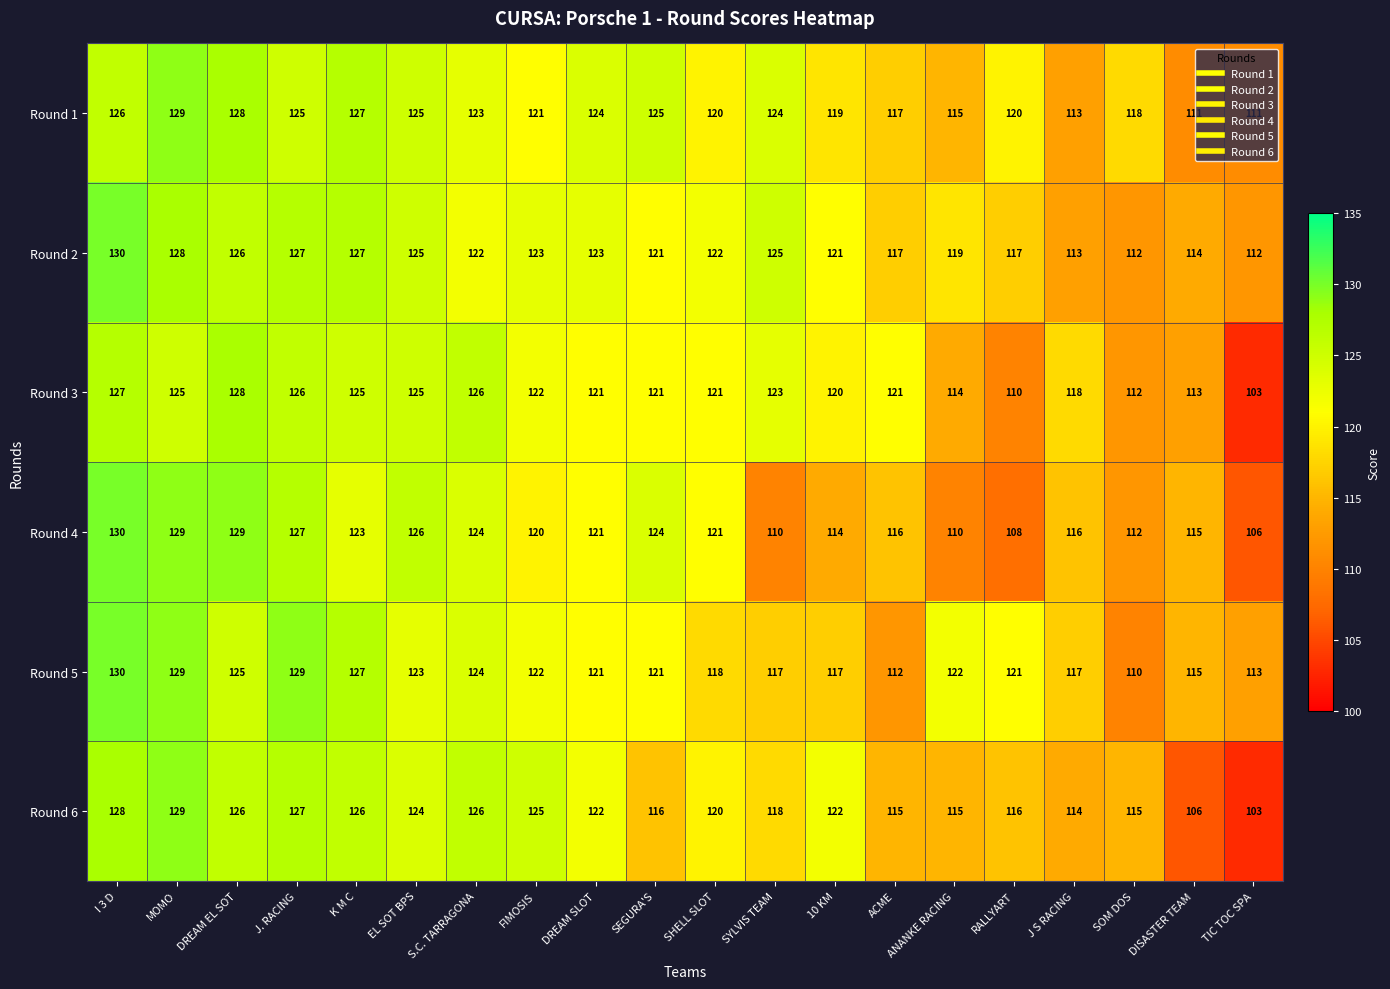

What is the sum of the Round 5 values at K M C and ACME?

239